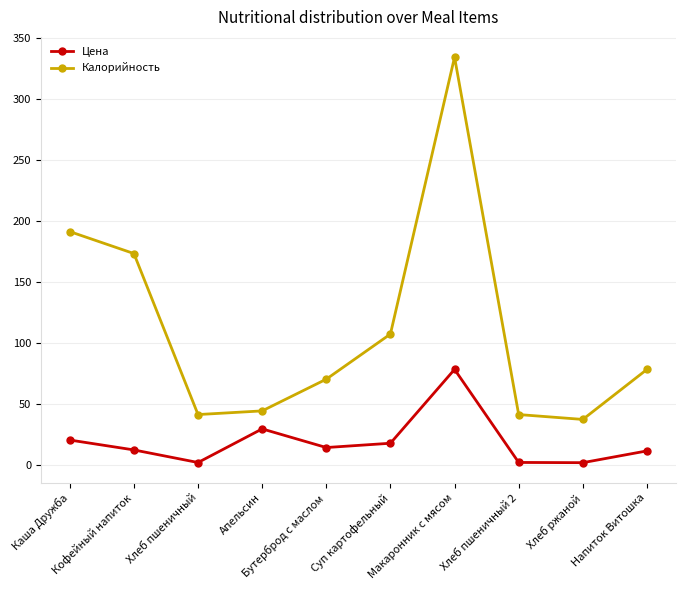

Where does the Калорийность series first go above 78?

Каша Дружба